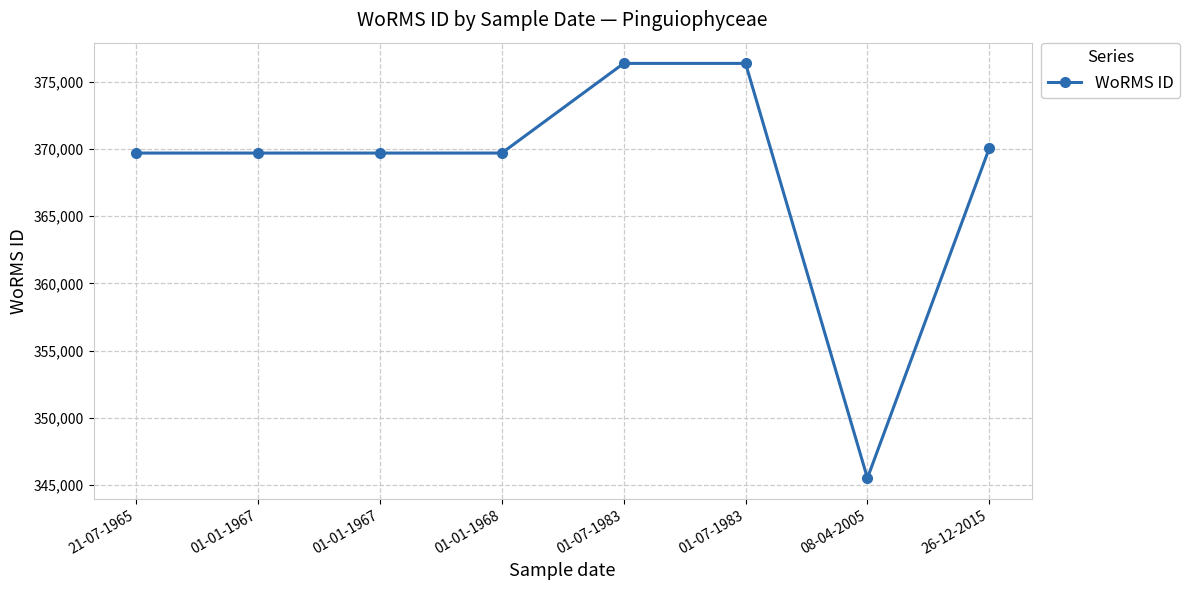

Reading right to left, list all the values displayed in this chart.

370050	345510	376356	376356	369688	369688	369688	369688